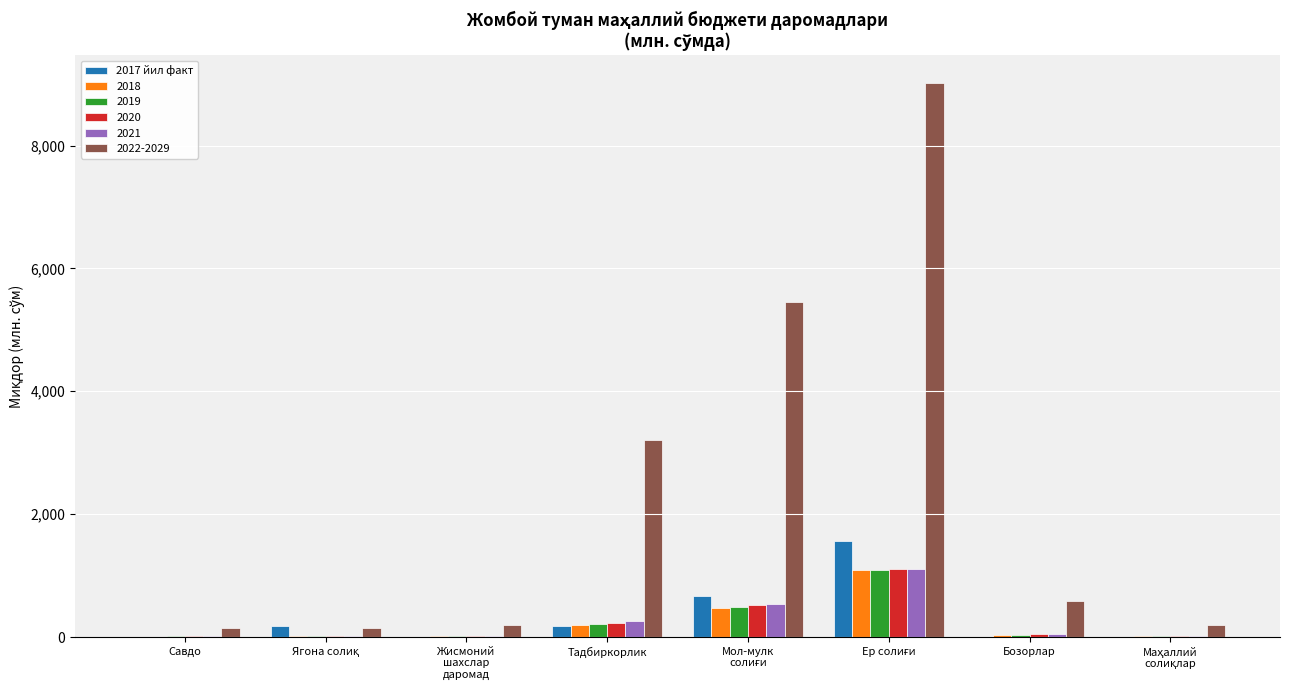

Which series has the largest total across all categories?

2022-2029